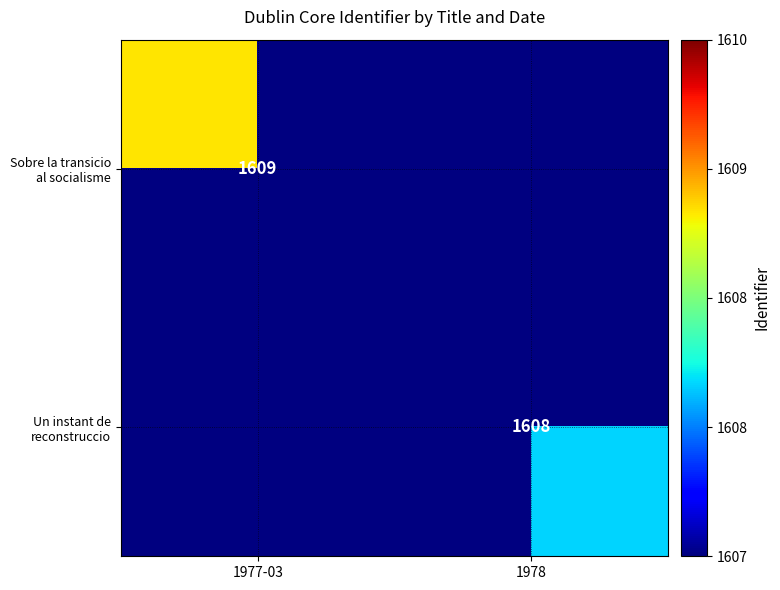

Which category has the highest value across all series?

1977-03